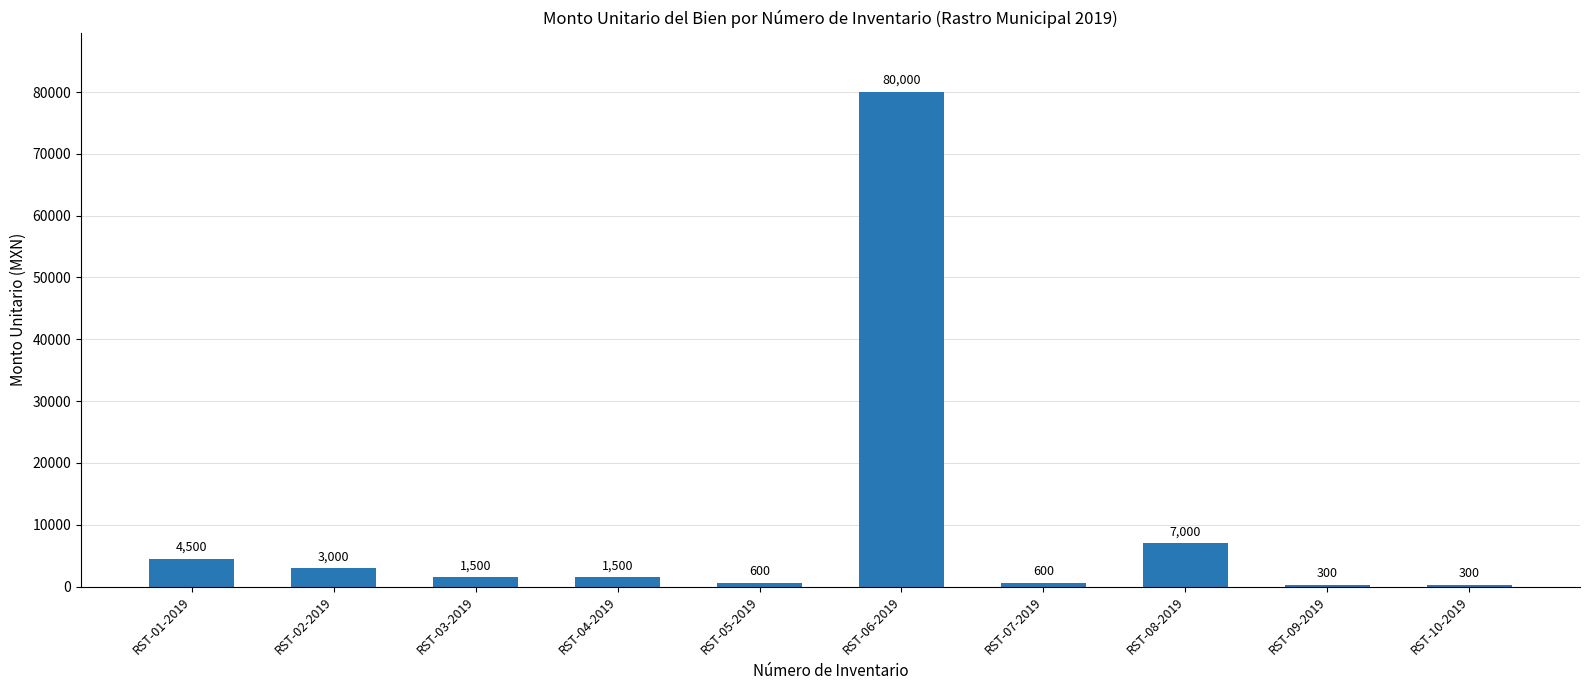

True or false: the data shows 3000 at RST-02-2019.

True